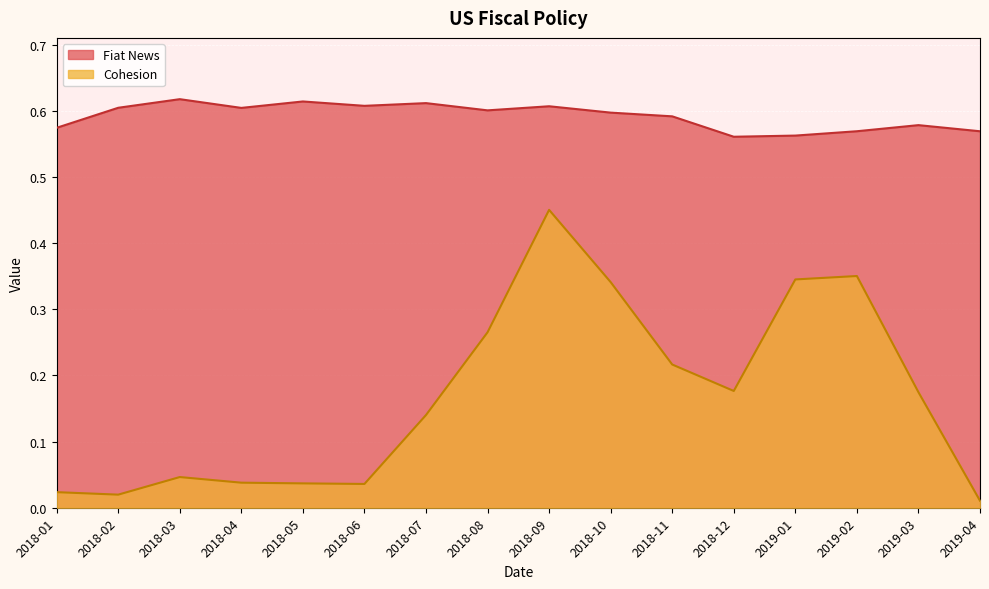

What is the label of the 15th point from the right?

2018-02